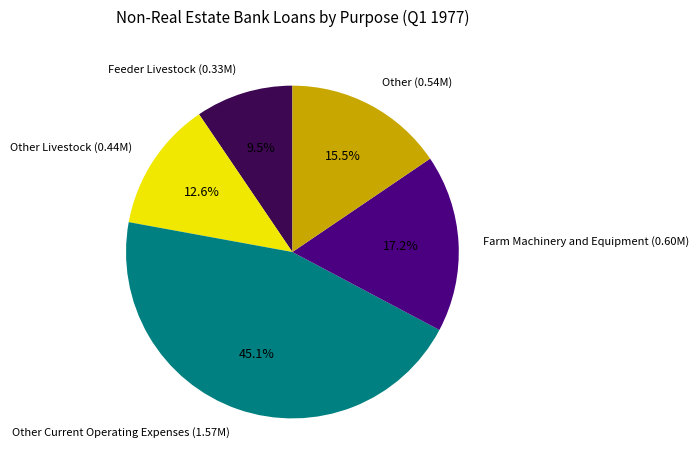

Is there a majority slice in this chart?

No